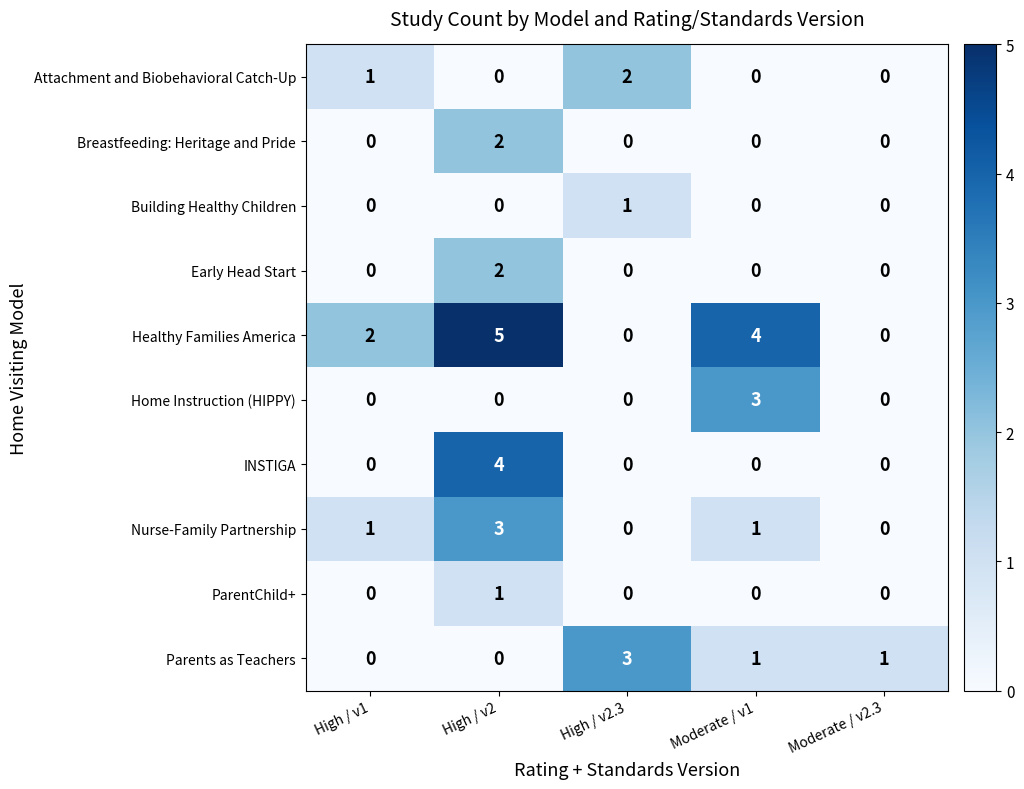

Which series has the widest spread of values?

Healthy Families America